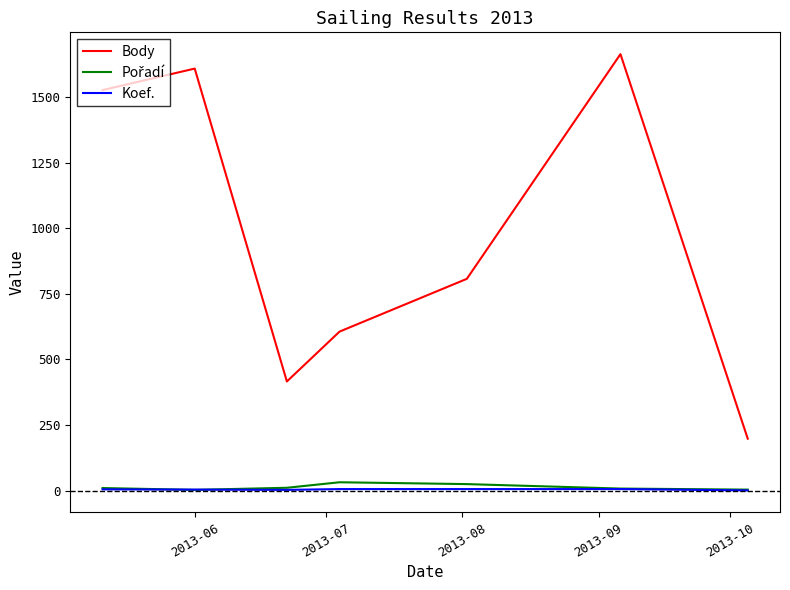

Does the chart have visible grid lines?

No